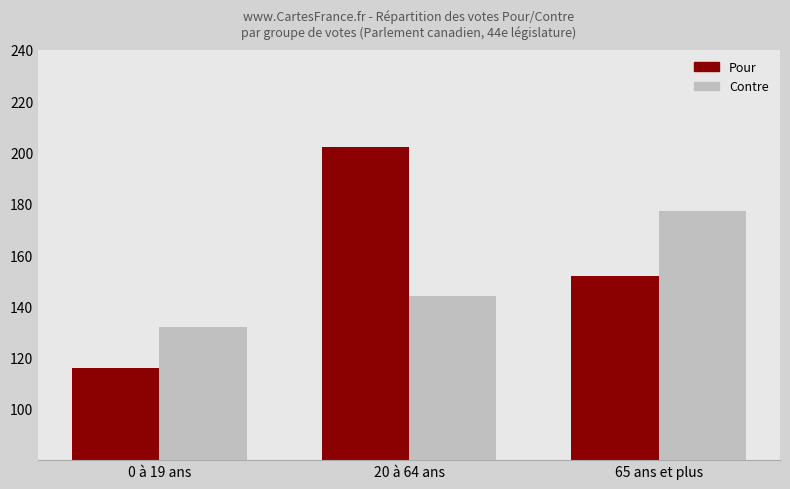

How many bars are there in total?

6